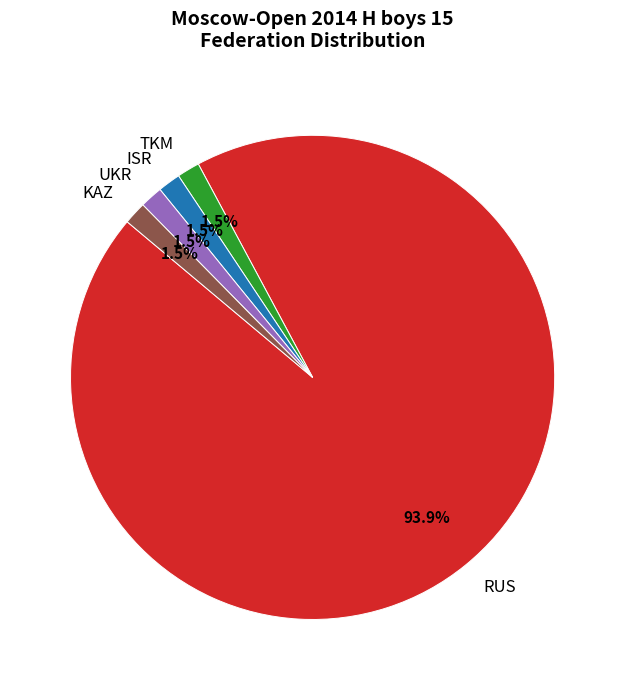

To the nearest percent, what is the difference between the RUS and UKR slice percentages?

92%